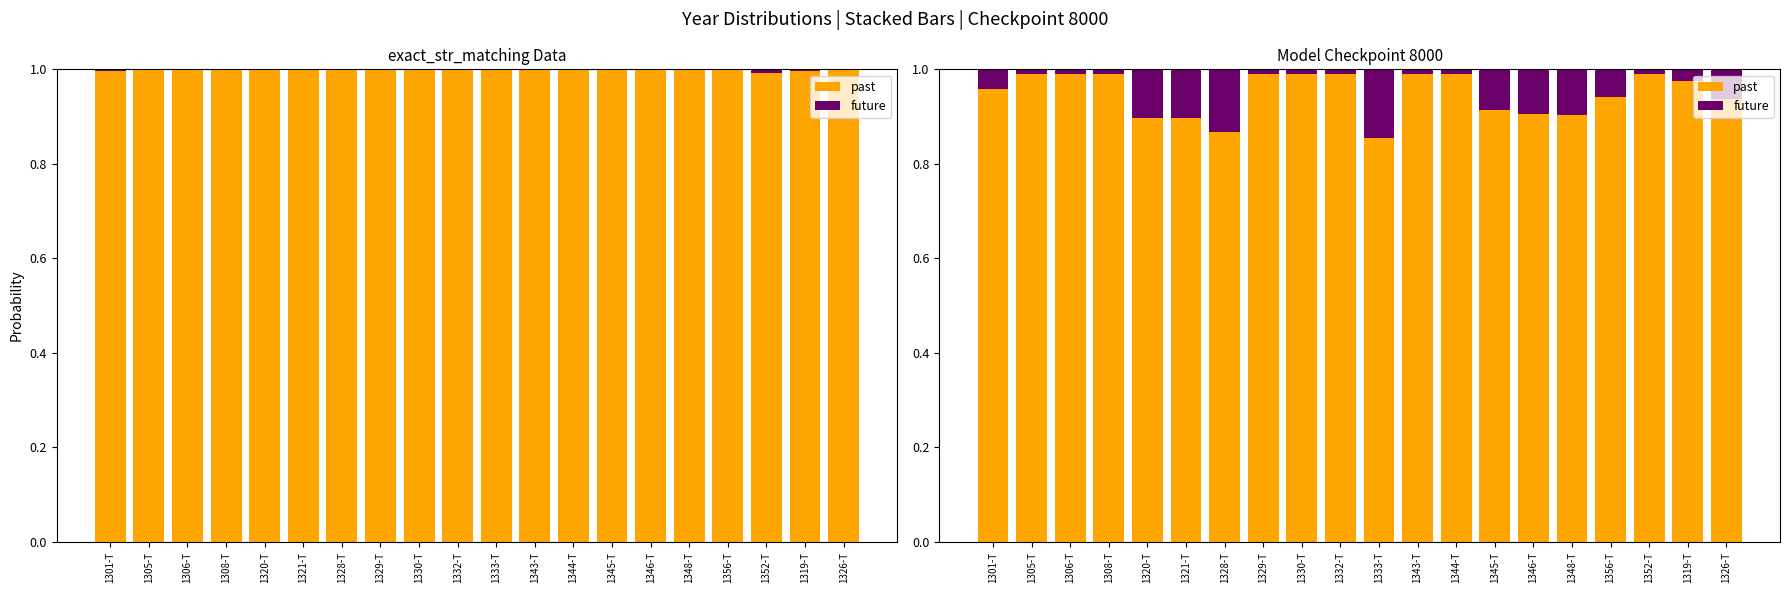

Rank the series by their average value, from highest to lowest.

past, future